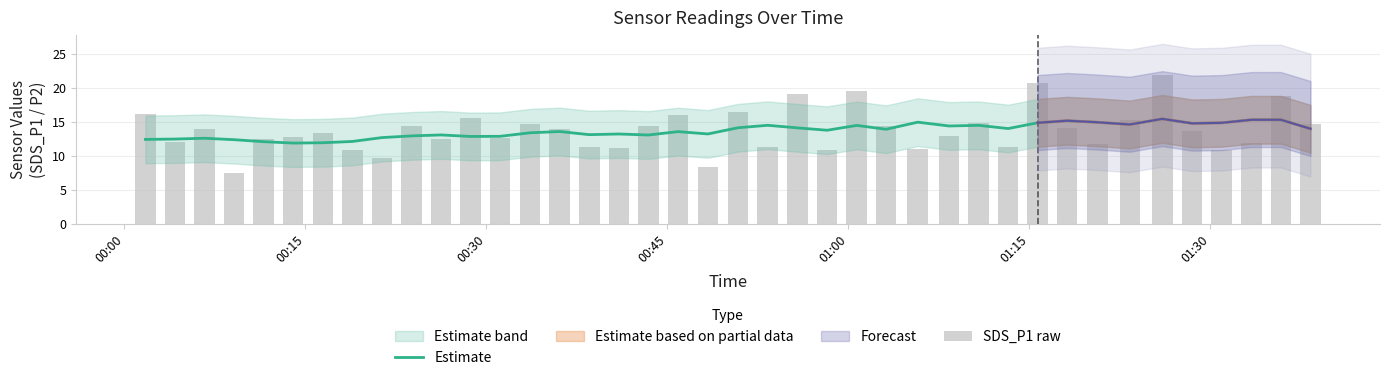

The Estimate series shows 22.4 at 13. True or false?

False